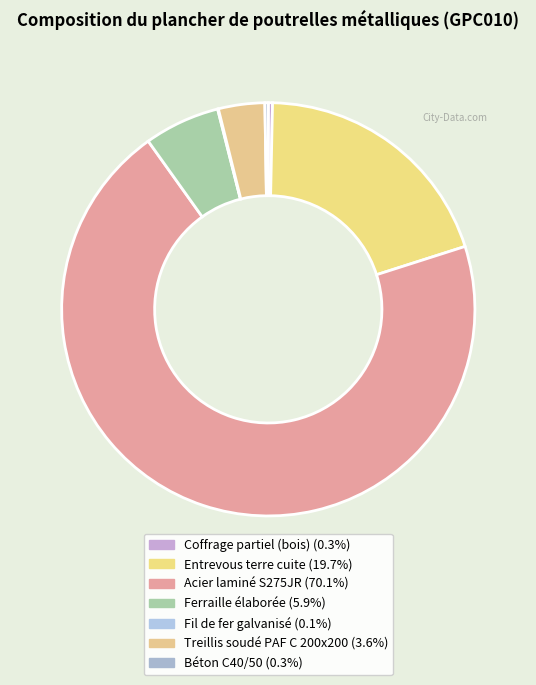

To the nearest percent, what is the difference between the Acier laminé S275JR and Fil de fer galvanisé slice percentages?

70%